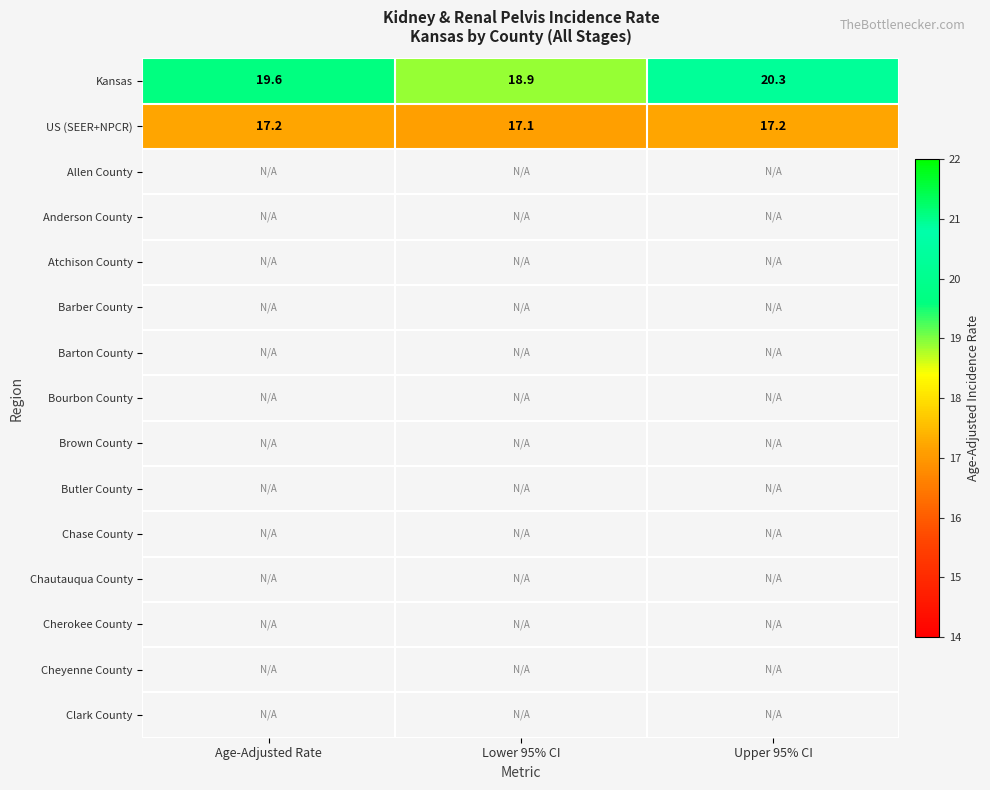

Where does the Kansas series first go above 19?

Age-Adjusted Rate